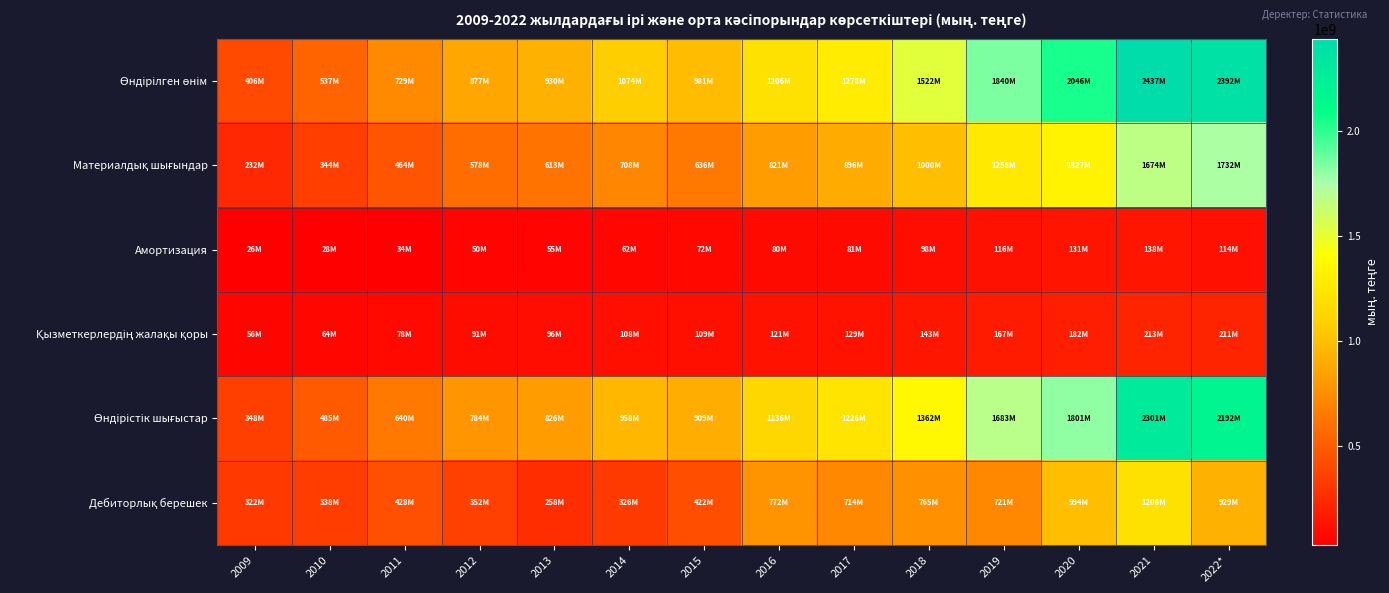

Which series changed the most between 2016 and 2017?

Өндірістік шығыстар